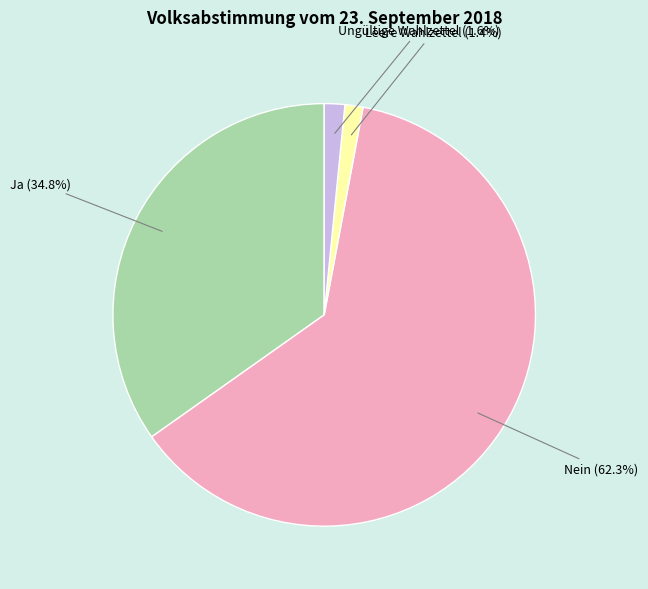

To the nearest percent, what is the difference between the largest and smallest slice percentages?

61%